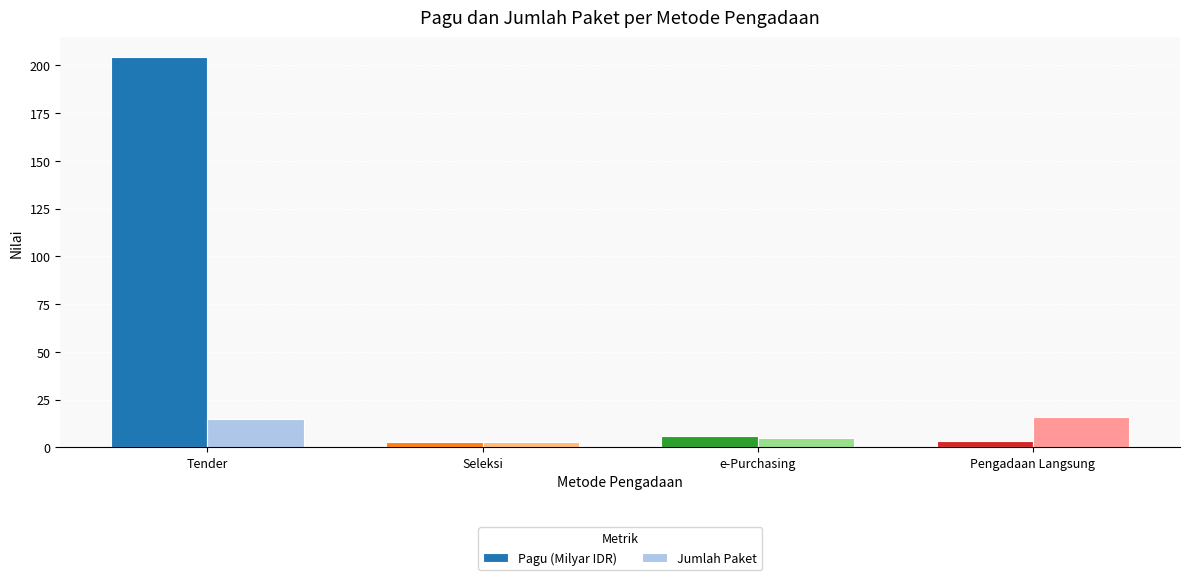

Count the number of data series in this chart.

2